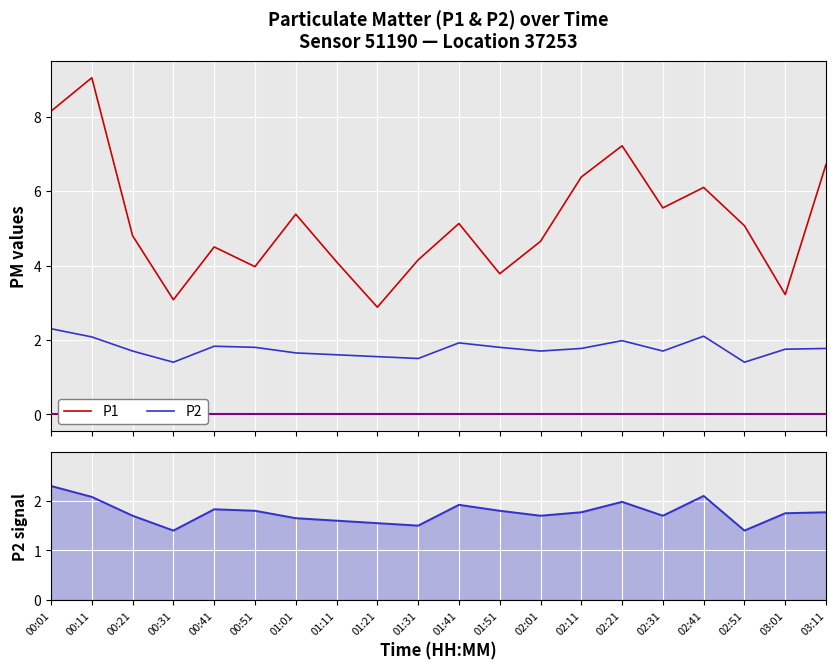

List the labels in order of P1 value, smallest first.

01:21, 00:31, 03:01, 01:51, 00:51, 01:11, 01:31, 00:41, 02:01, 00:21, 02:51, 01:41, 01:01, 02:31, 02:41, 02:11, 03:11, 02:21, 00:01, 00:11